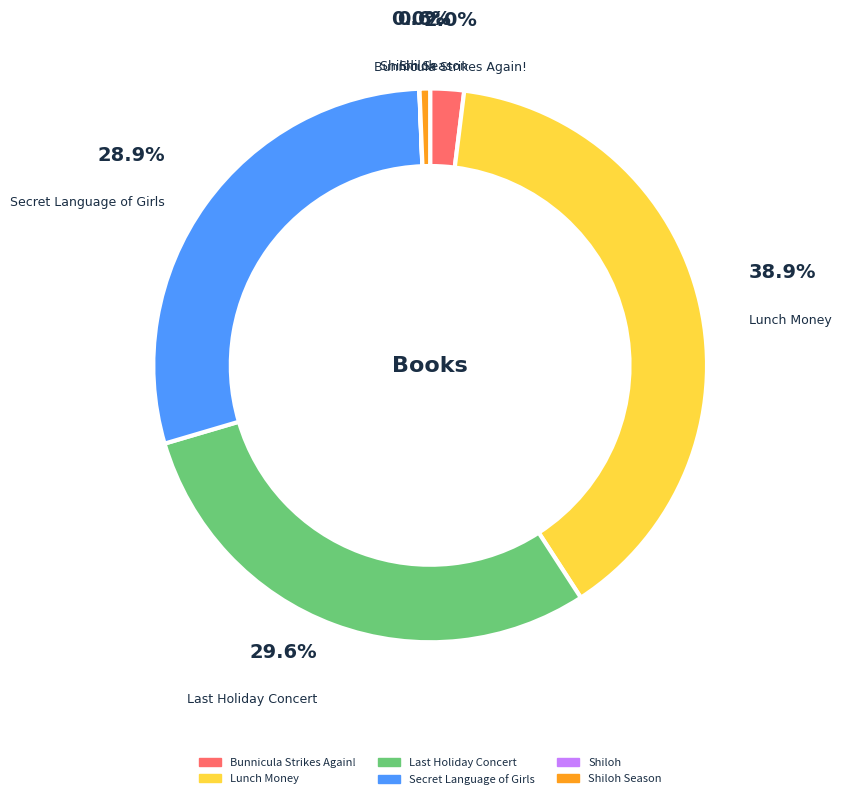

Does any single category account for the majority?

No